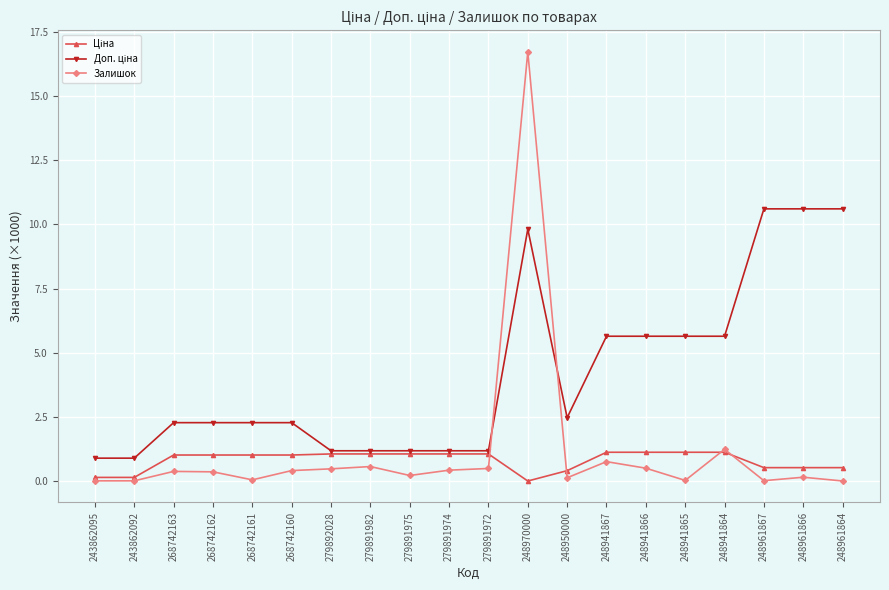

The value of Залишок at 268742160 is 0.4. True or false?

True